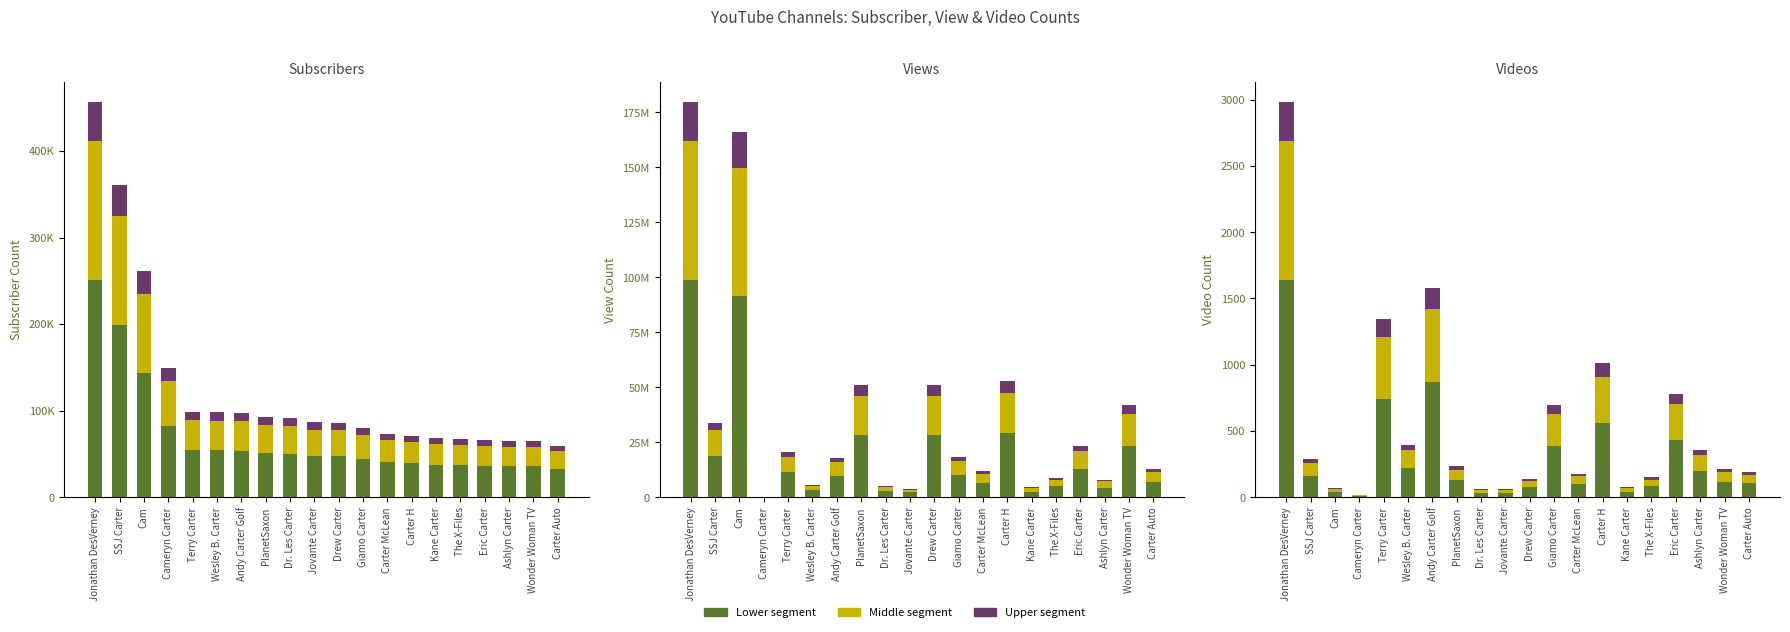

What is the difference between the maximum and minimum values in the View Count series?

98891888